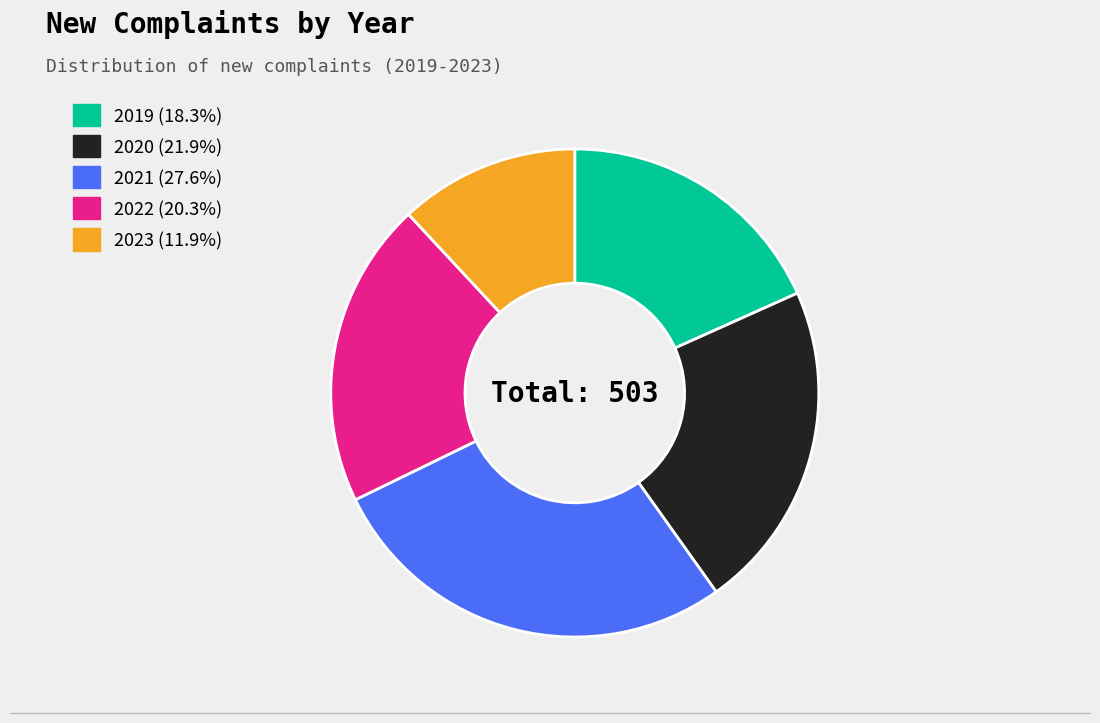

Combined, do 2023 (11.9%) and 2021 (27.6%) account for over 50%?

No